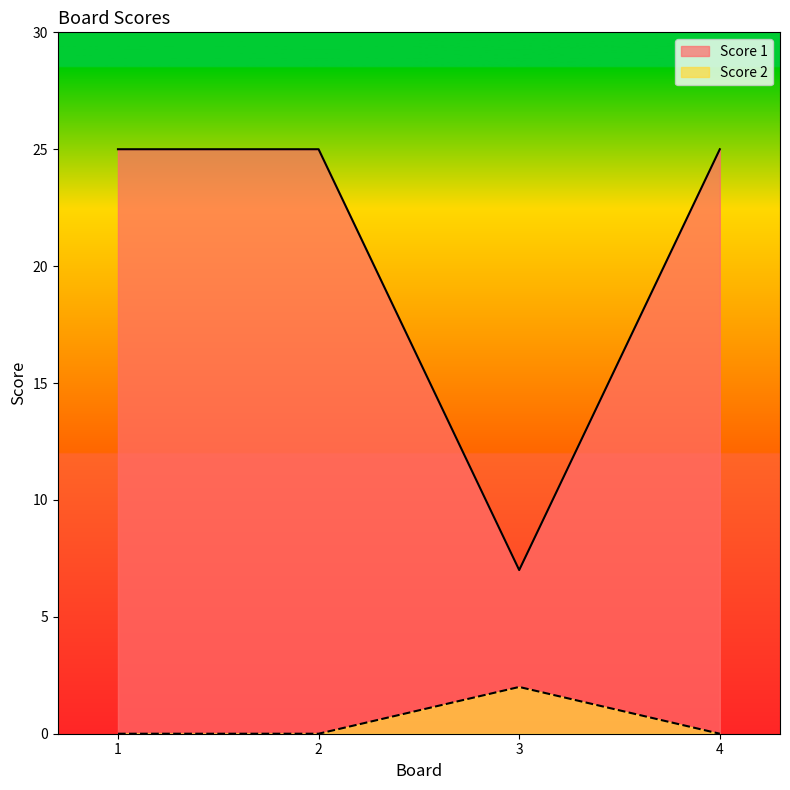

How many interior local peaks does the Score 2 series have?

1